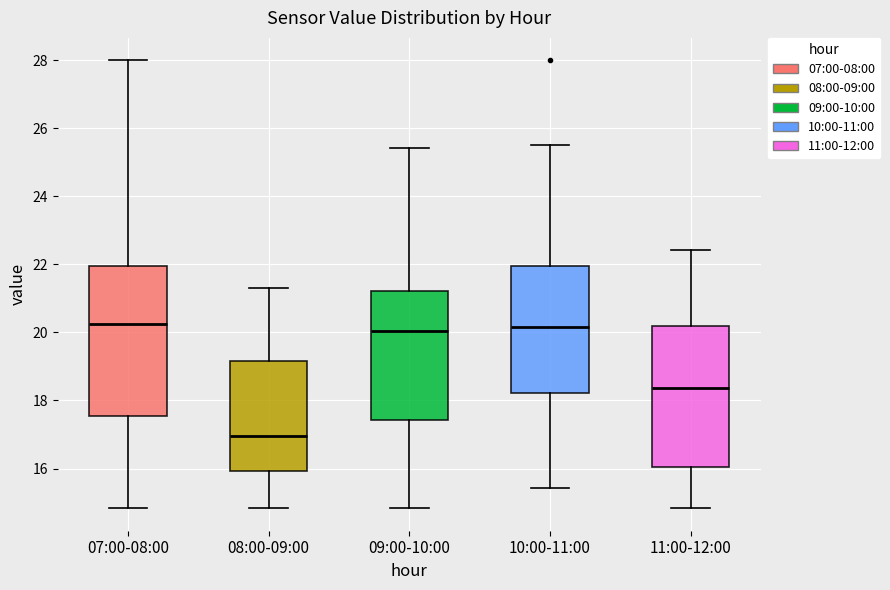

Reading left to right, read every box against the y-axis: the position of its median line, the range the box covers, and the ends of its whiskers. The values are not printed on the chart, so give them approximately, as read against the axis.

07:00-08:00: median 20.2, box 17.6 to 22.0, whiskers 14.8 to 28.0
08:00-09:00: median 17.0, box 16.0 to 19.2, whiskers 14.8 to 21.4
09:00-10:00: median 20.0, box 17.4 to 21.2, whiskers 14.8 to 25.4
10:00-11:00: median 20.2, box 18.2 to 22.0, whiskers 15.4 to 25.6
11:00-12:00: median 18.4, box 16.0 to 20.2, whiskers 14.8 to 22.4